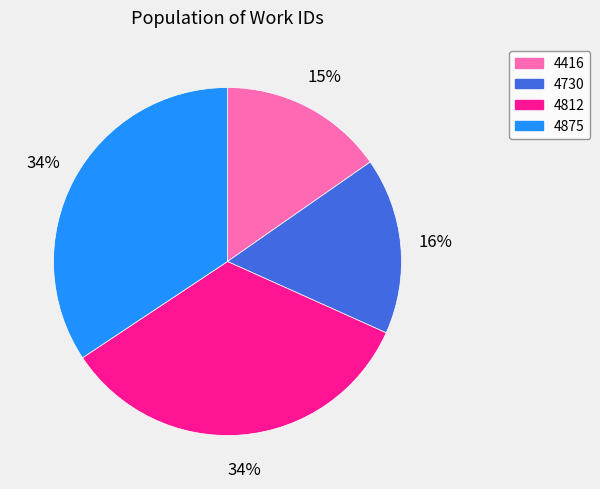

Is there any slice that represents more than half of the pie?

No